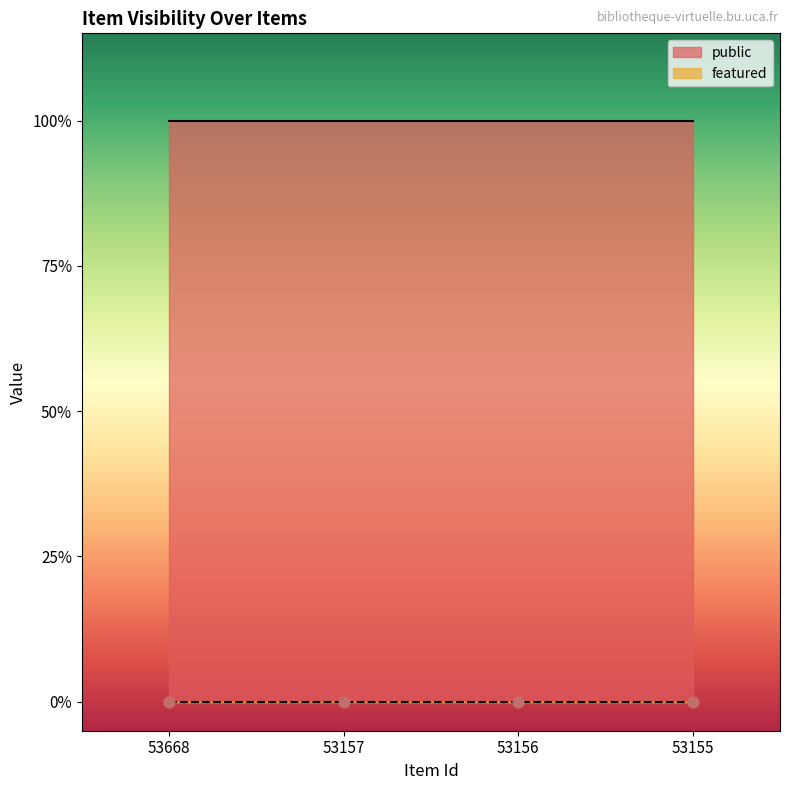

What are all the series names shown in the legend?

public, featured